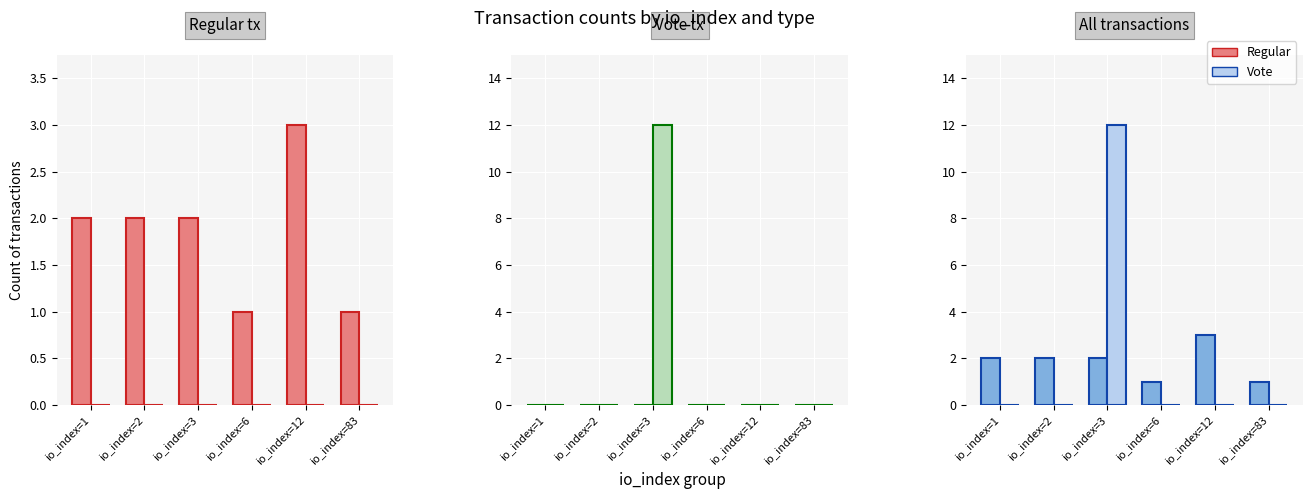

At which label is Regular closest to 2?

io_index=1